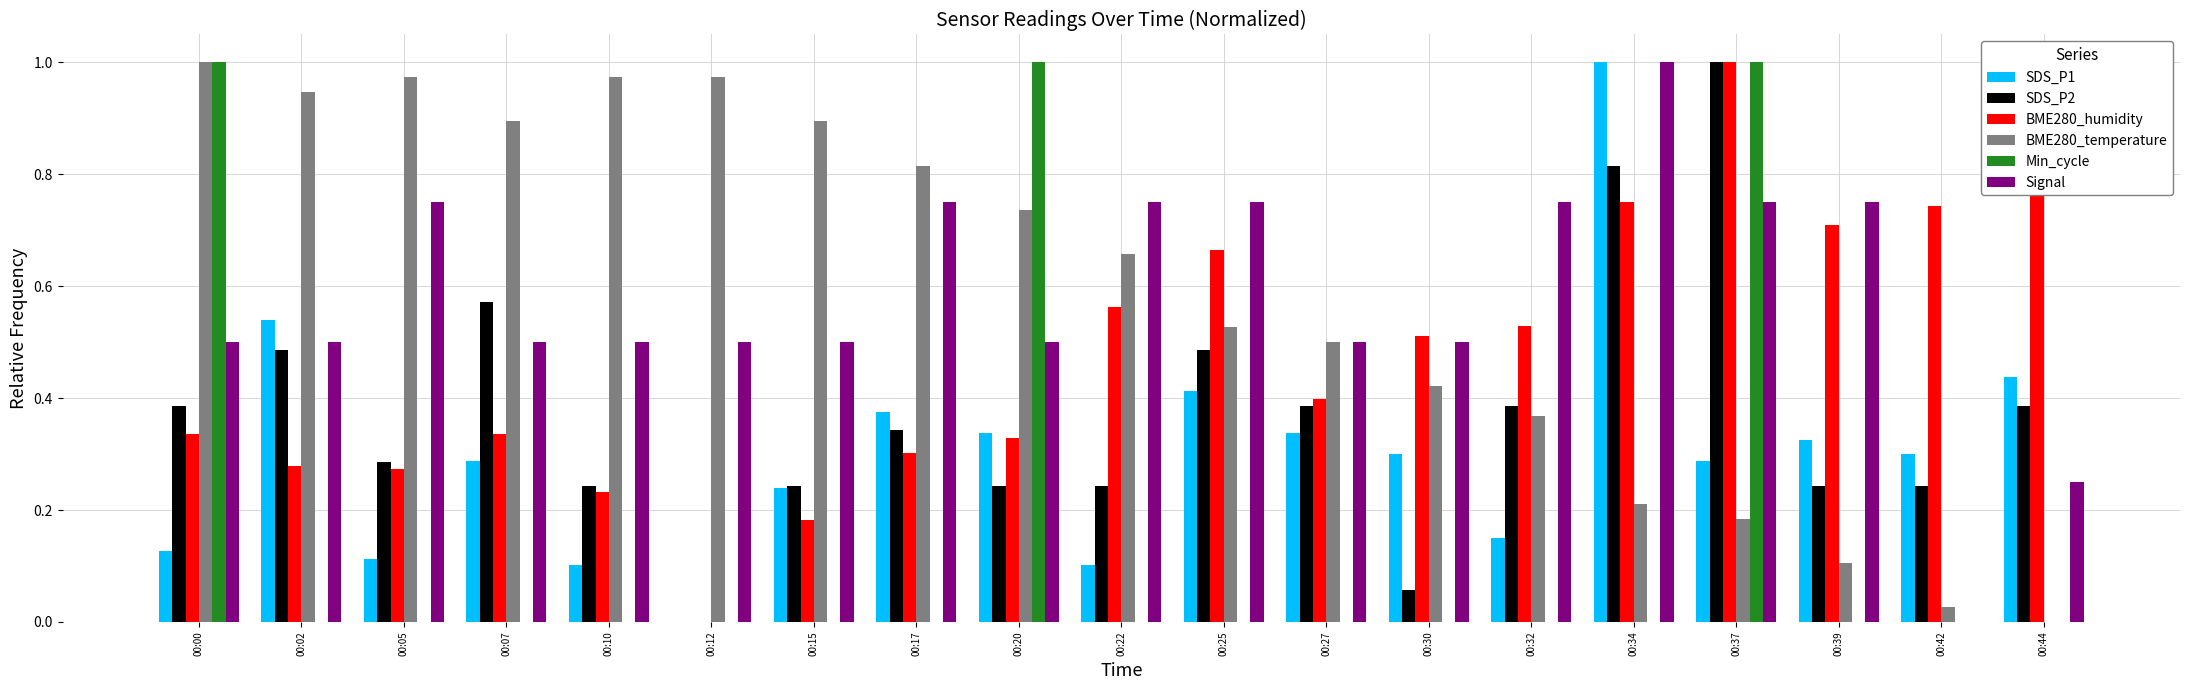

How many values in SDS_P1 are above zero?

18